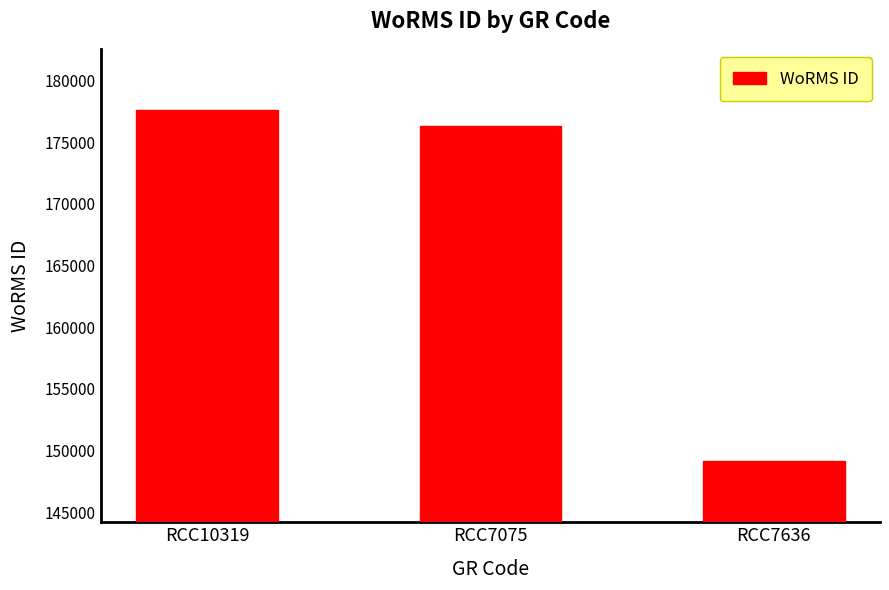

List the labels in order of value, largest first.

RCC10319, RCC7075, RCC7636